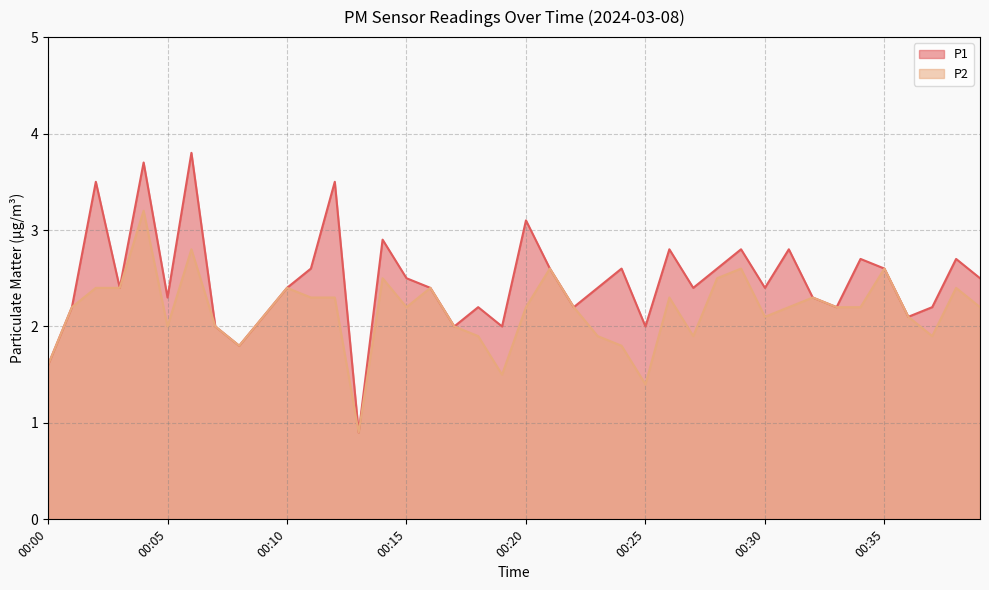

What is the value of the P1 point at the 27th from the left?

2.8